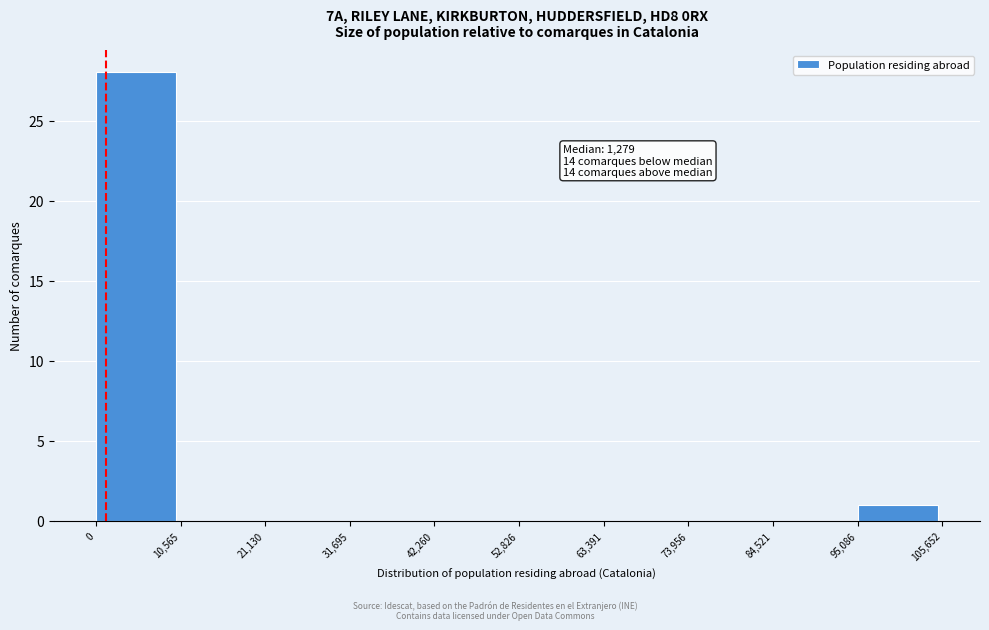

Over which range of the x-axis is the bar tallest?

0 to 10,565